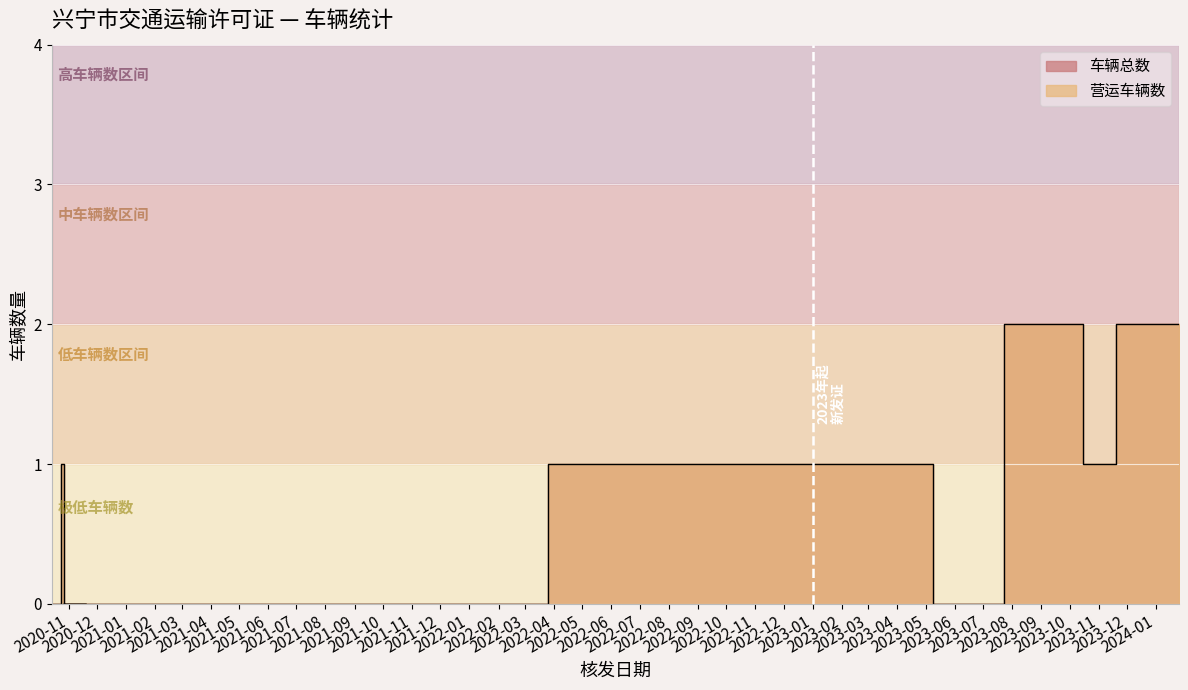

Is it true that the value at 2020-11-02 is 1?

False